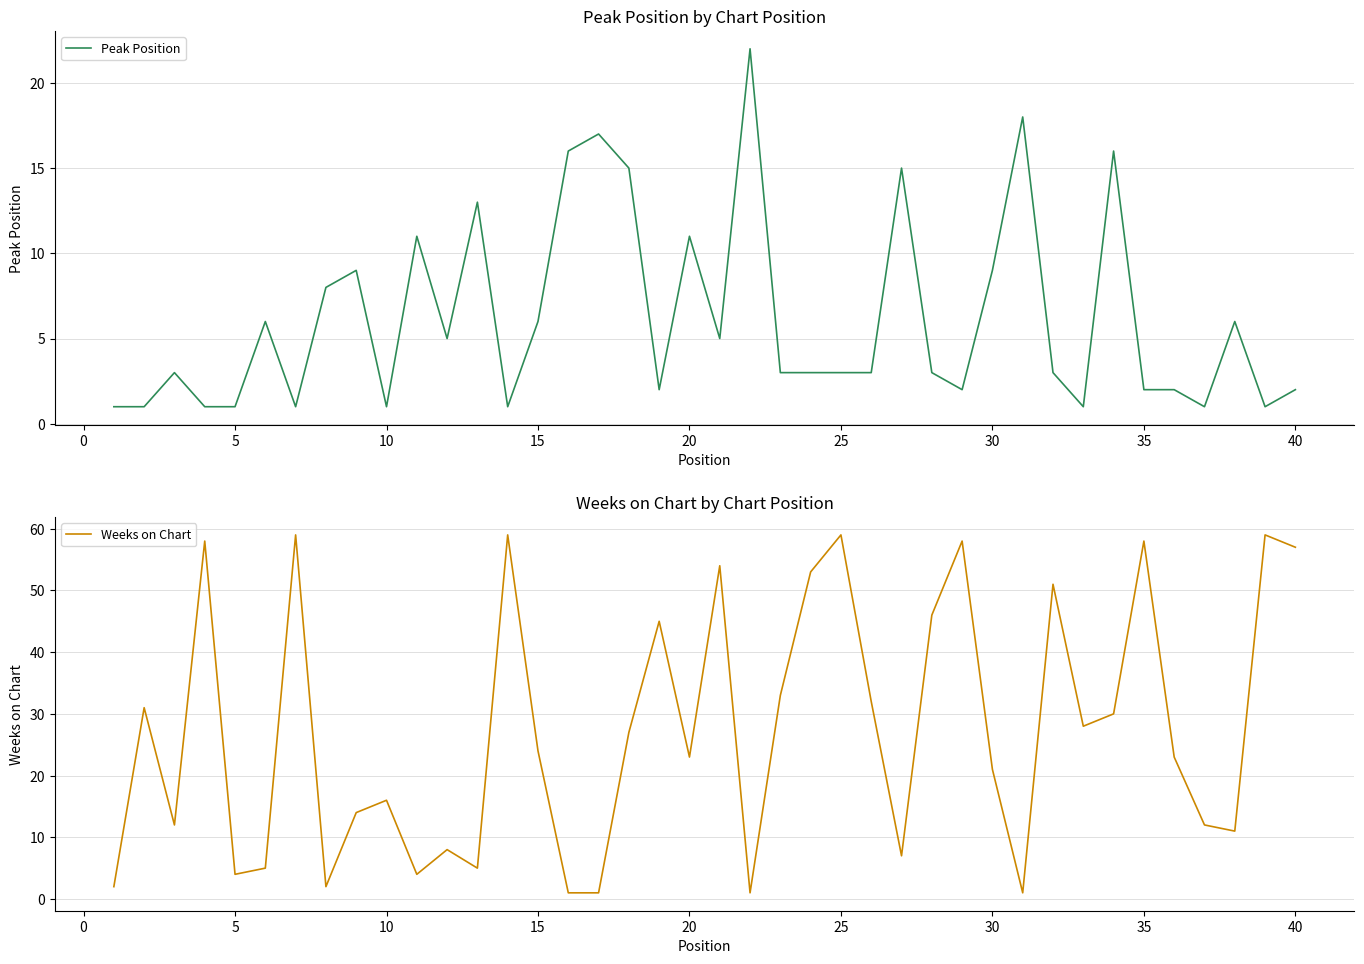

List the series in order of their overall mean, lowest first.

Peak Position, Weeks on Chart